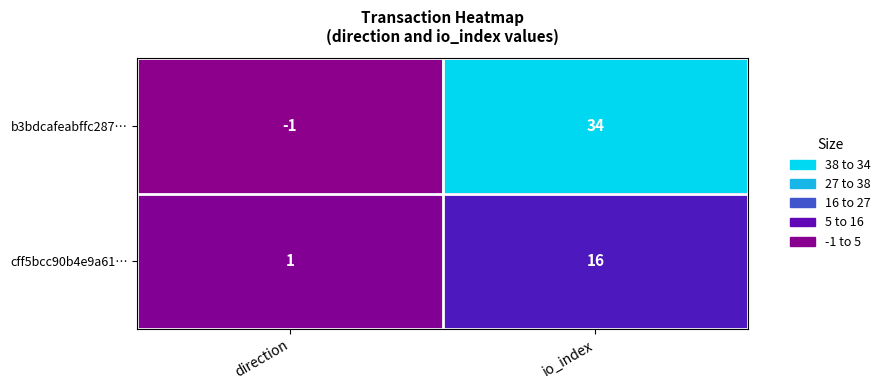

Which series has the largest total across all categories?

b3bdcafeabffc287…